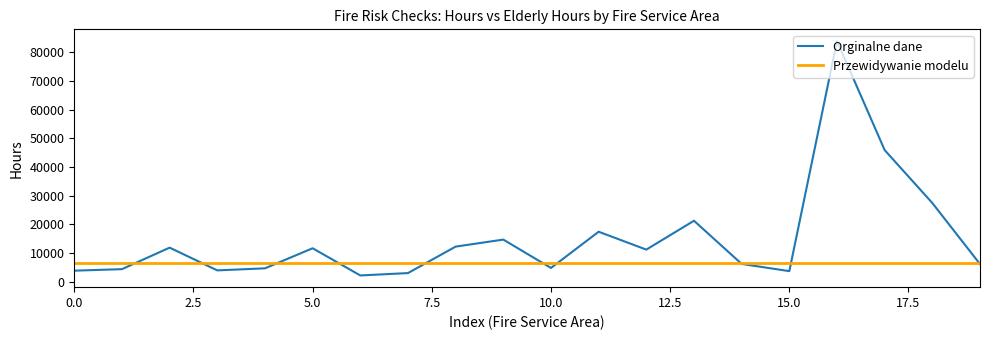

Which series has the largest total across all categories?

Orginalne dane